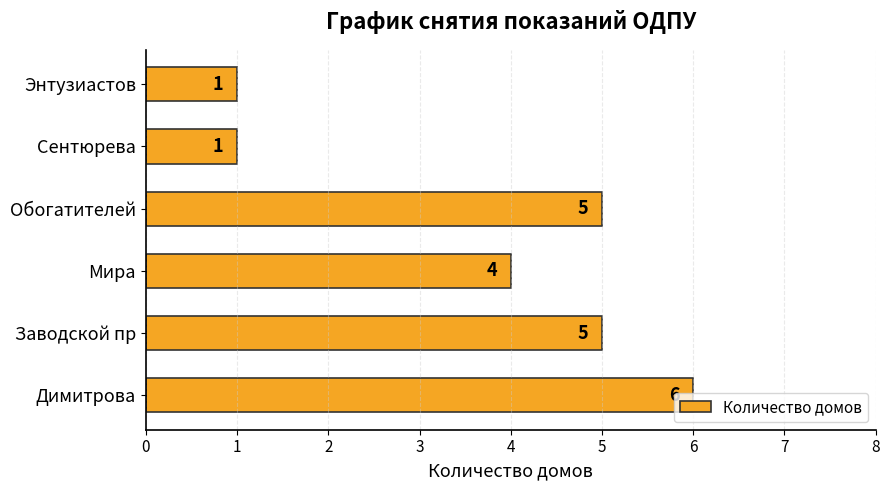

Is it true that the value at Димитрова is 6?

True